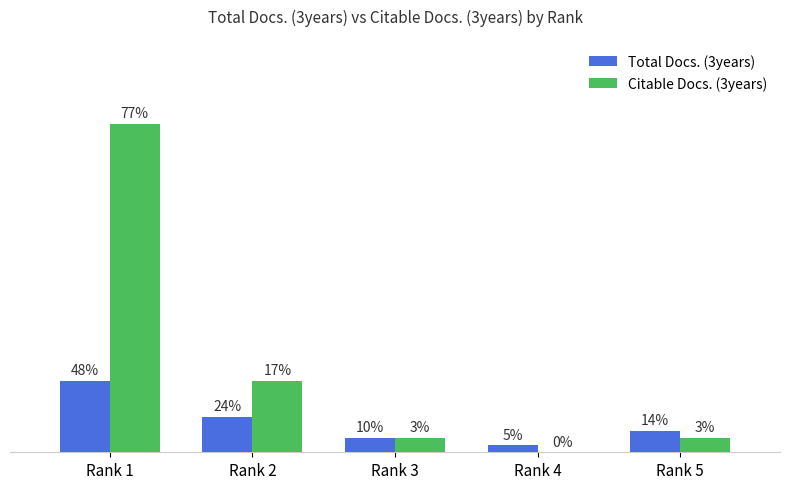

Where does the Citable Docs. (3years) series first go above 2?

Rank 1